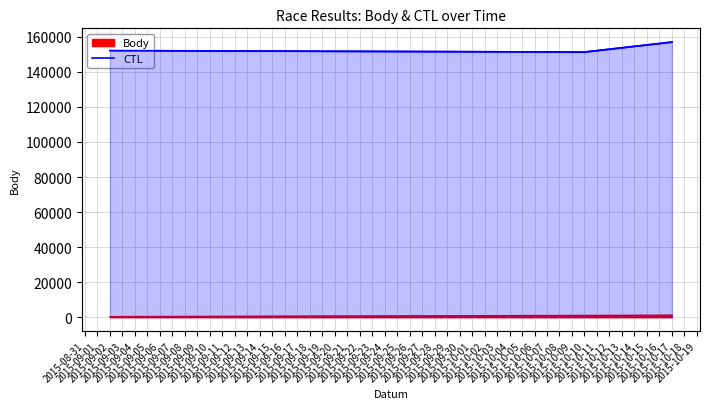

What is the maximum value shown in the chart?

157030